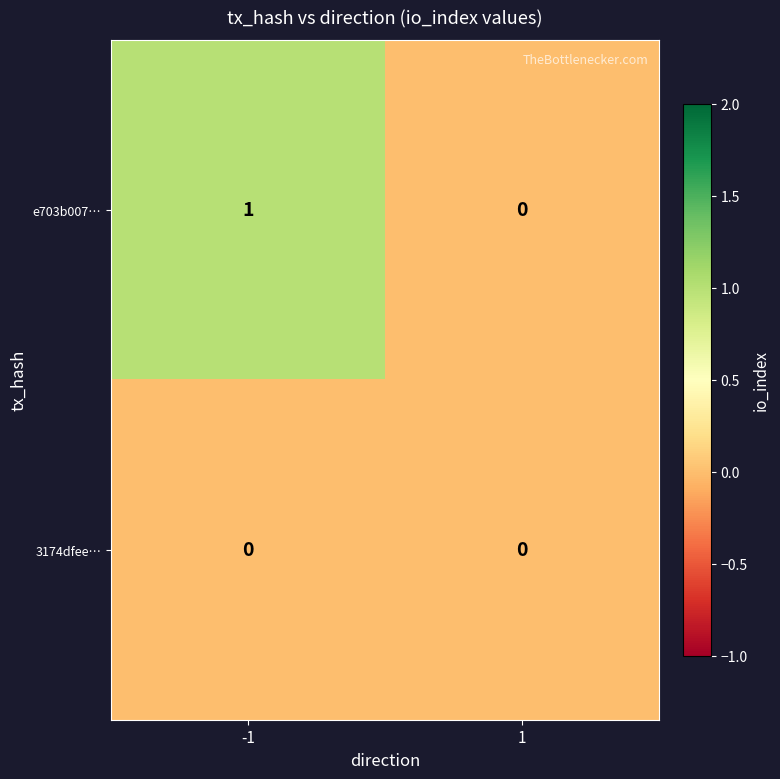

How many distinct data groups are displayed?

2